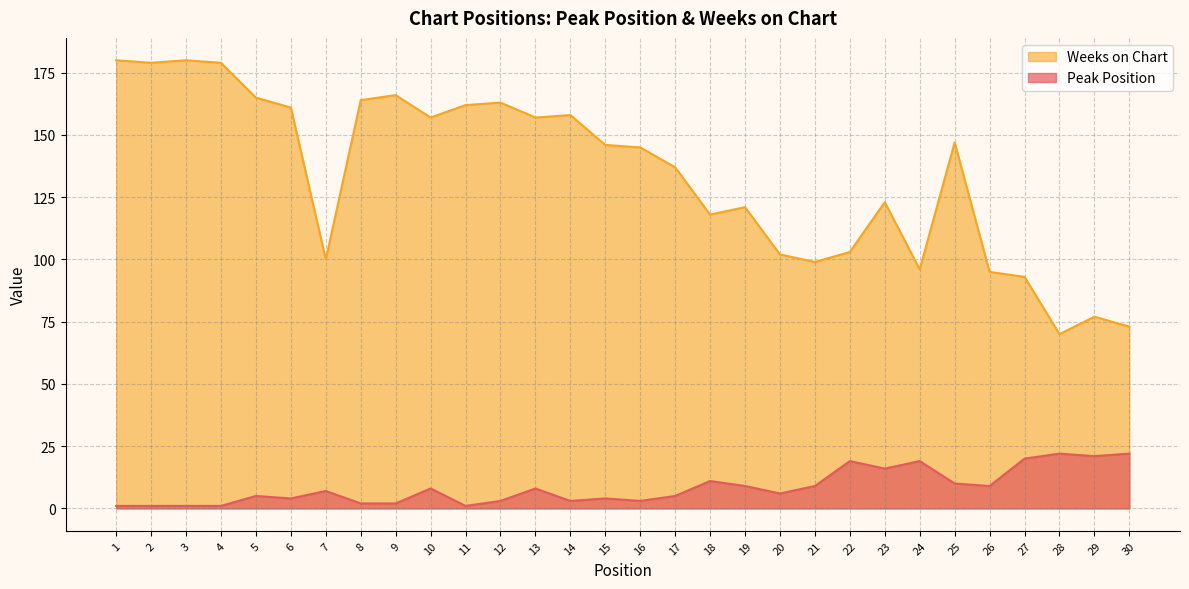

True or false: Peak Position has a value of 3 at 17.

False